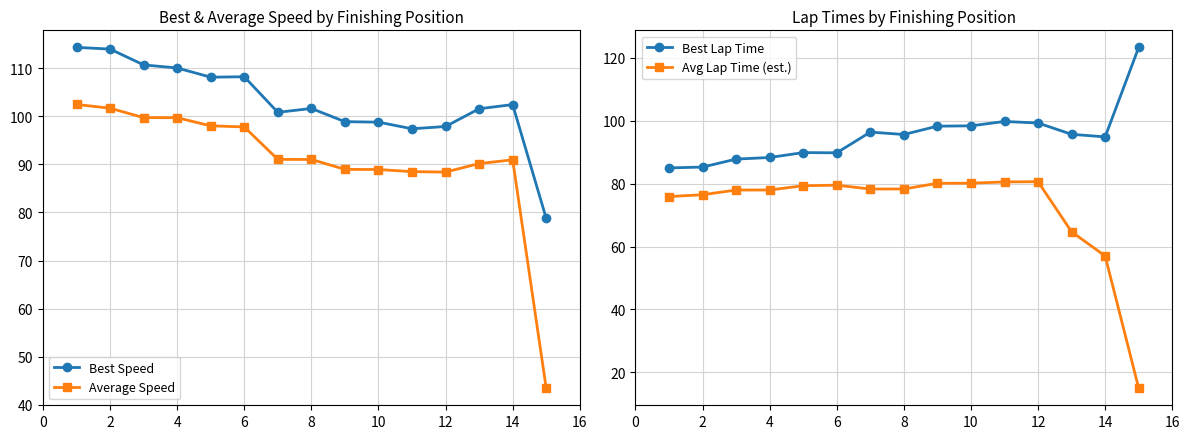

What are all the series names shown in the legend?

Best Speed, Average Speed, Best Lap Time, Avg Lap Time (est.)